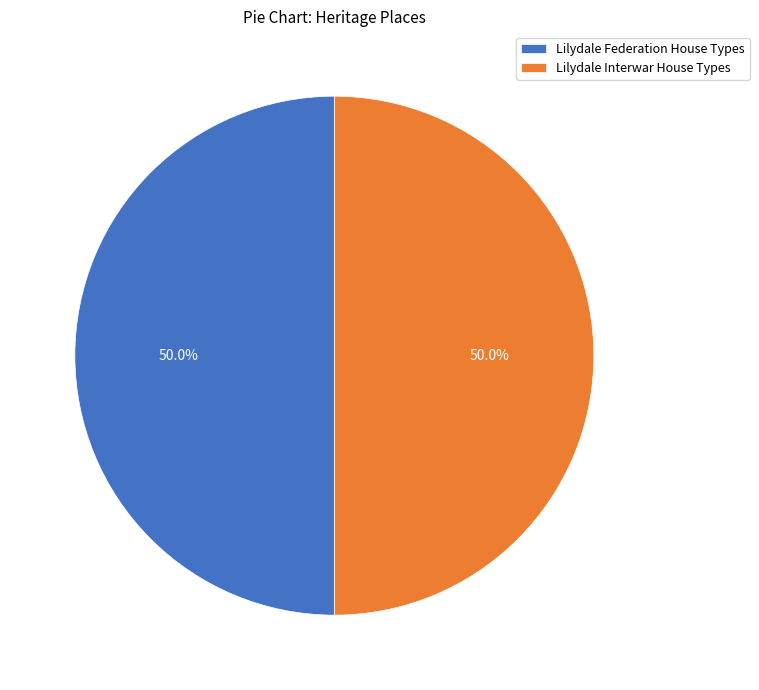

How many segments does this pie chart have?

2